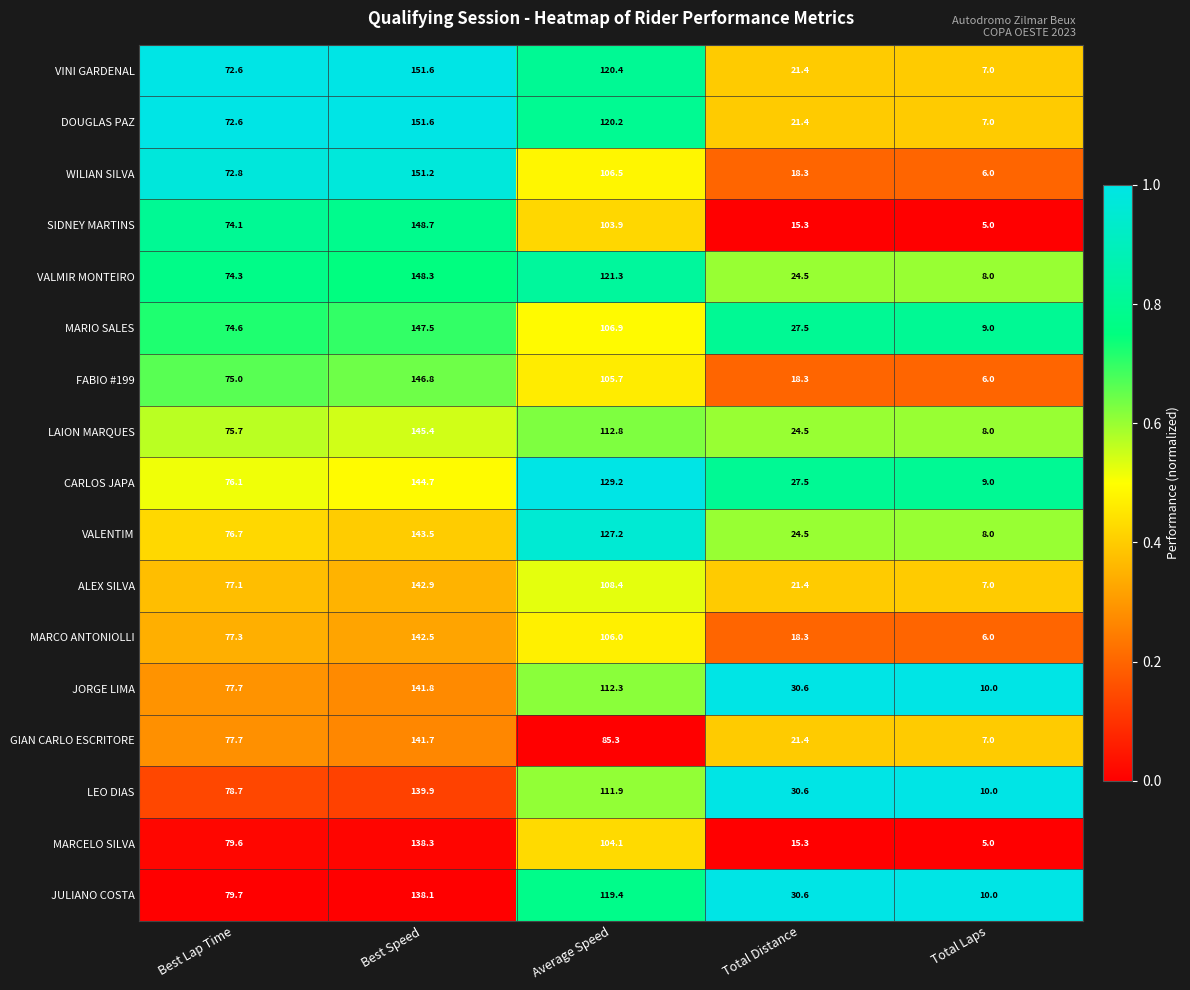

What is the difference between the highest and lowest values at Best Speed?

13.5